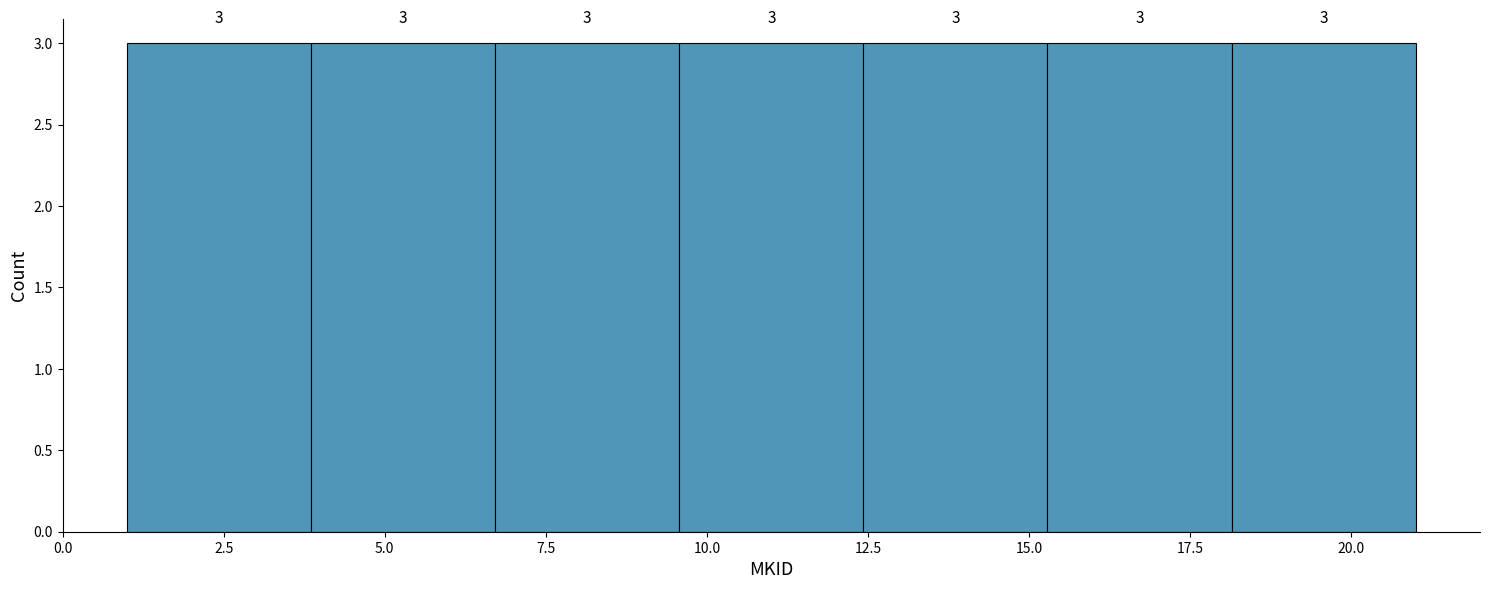

Reading left to right, list every bar in this chart as the range it spans on the x-axis followed by its height. The bar edges are not printed on the chart, so give them approximately, as read against the axis.

1.0 to 4.0: 3
4.0 to 6.5: 3
6.5 to 9.5: 3
9.5 to 12.5: 3
12.5 to 15.5: 3
15.5 to 18.0: 3
18.0 to 21.0: 3